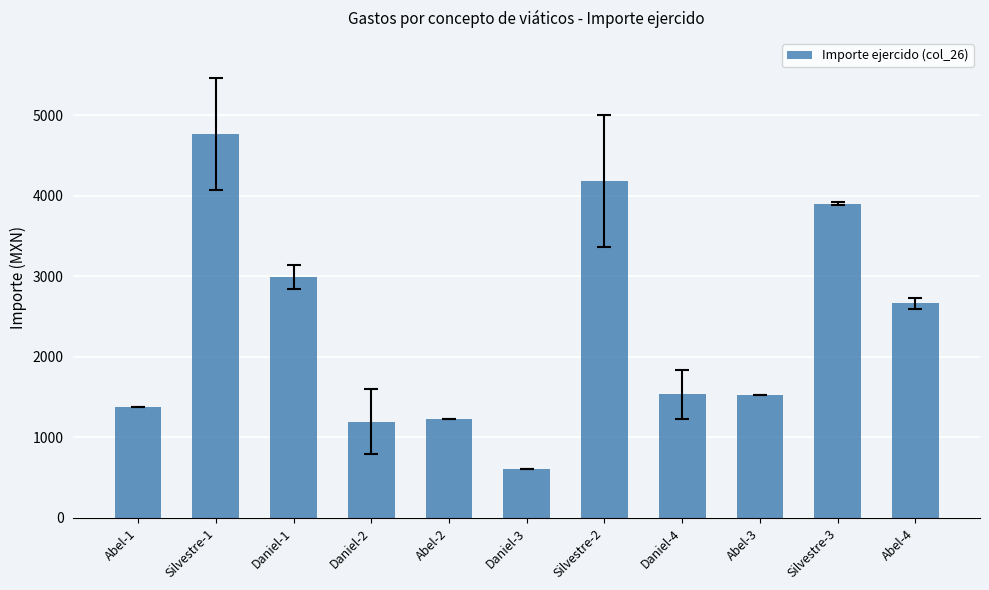

What is the smallest value displayed?

604.0